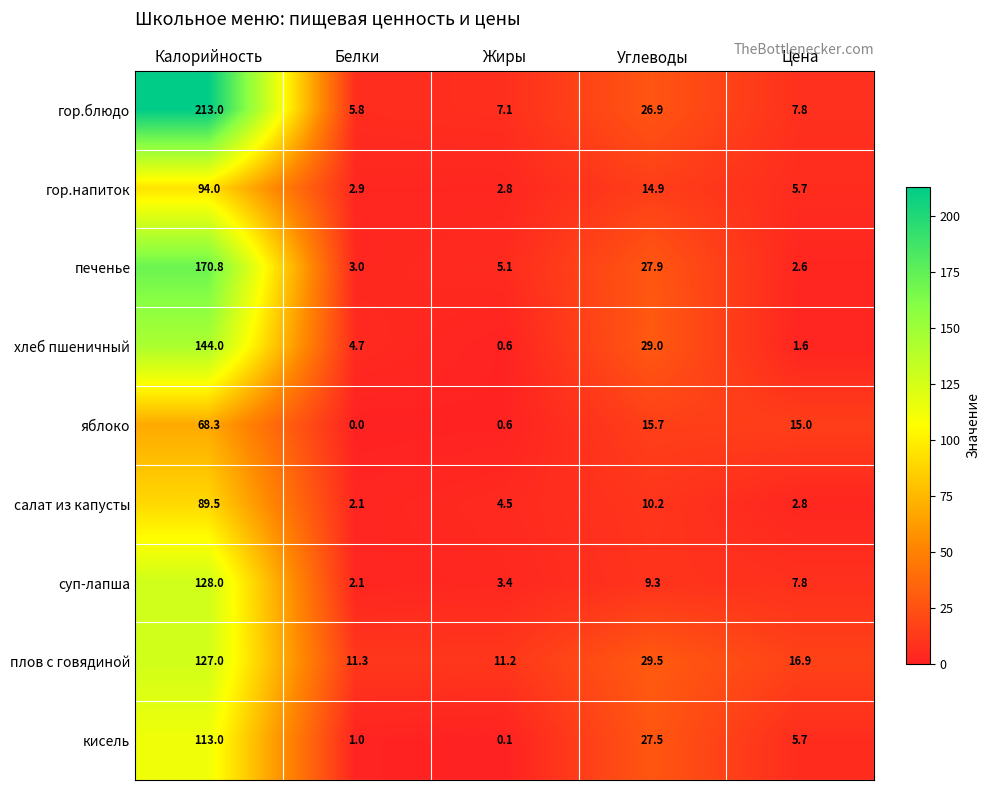

What is the sum of all кисель values?

147.3